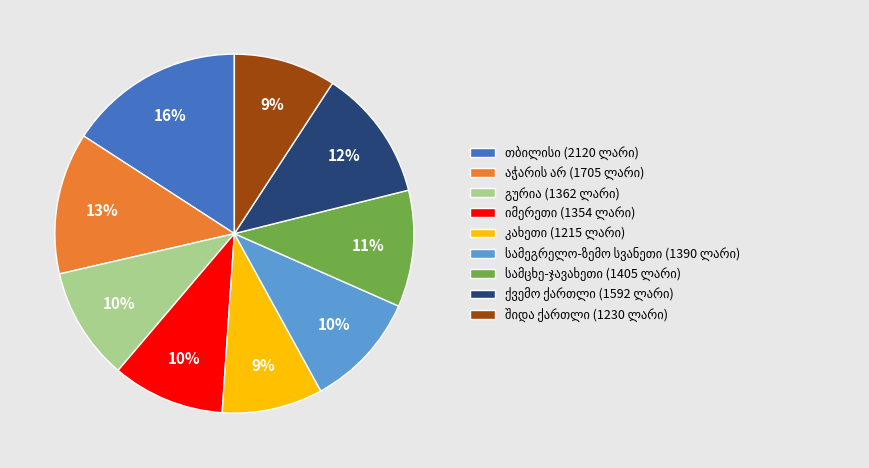

To the nearest percent, what is the average slice percentage?

11%